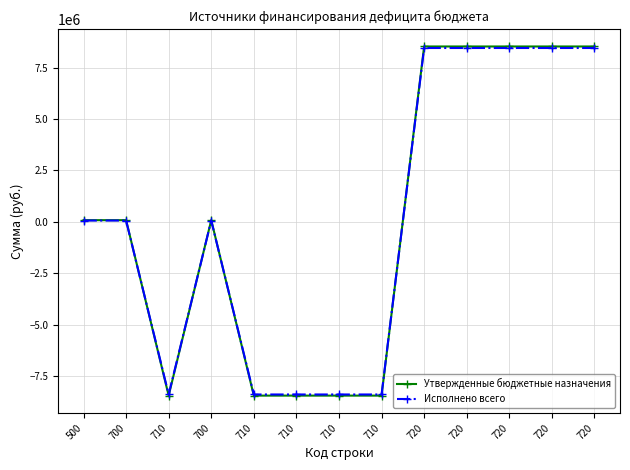

Rank the categories by Исполнено всего value from highest to lowest.

720, 720, 720, 720, 720, 500, 700, 700, 710, 710, 710, 710, 710